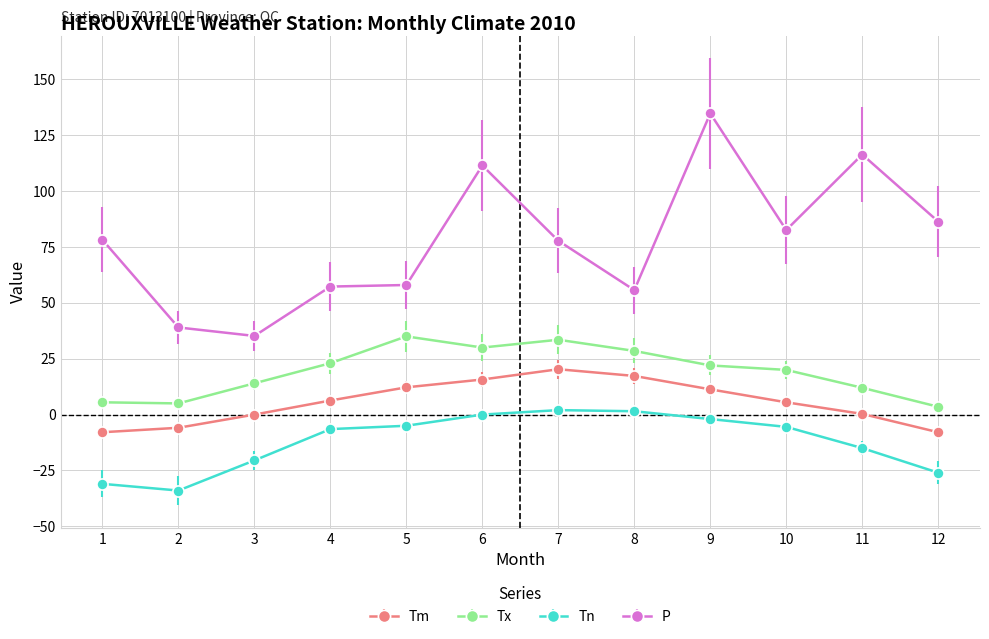

At which label does Tx first exceed 22?

4